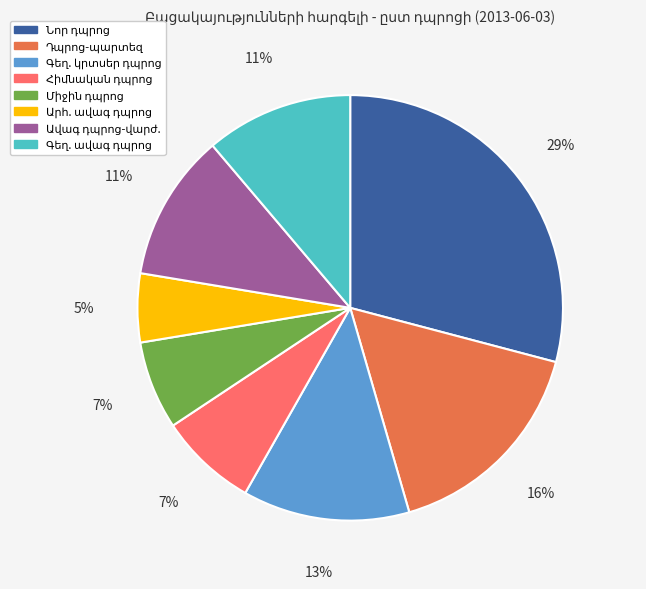

To the nearest percent, what is the average slice percentage?

12%